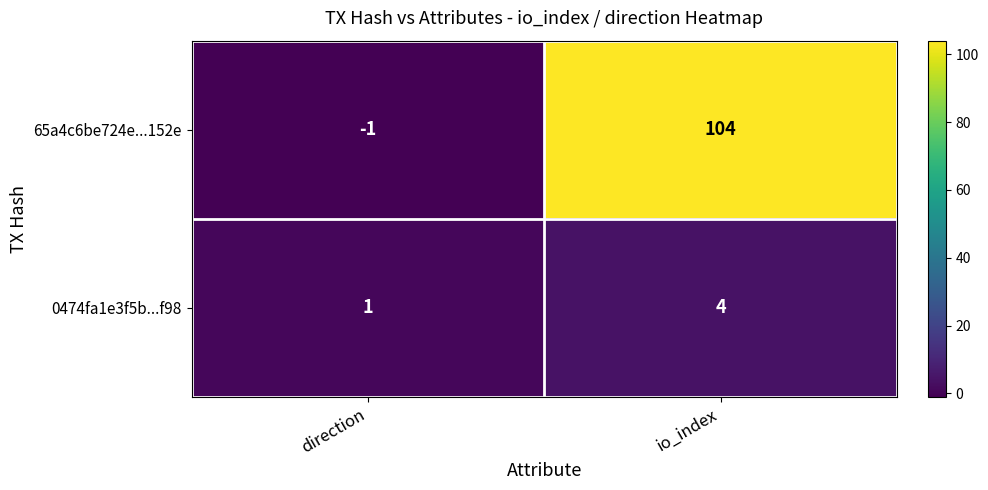

What is the difference between the highest and lowest values at io_index?

100